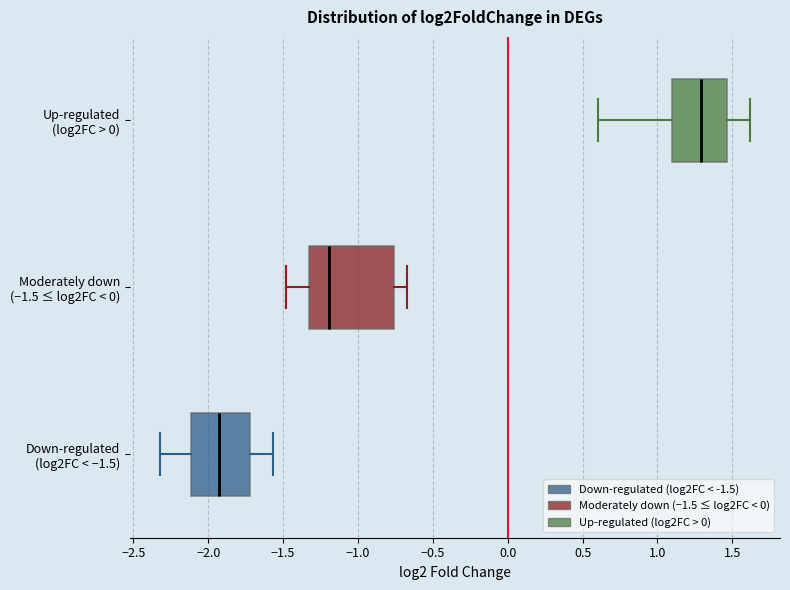

Which box has the furthest to the right median line?

Up-regulated (log2FC > 0)